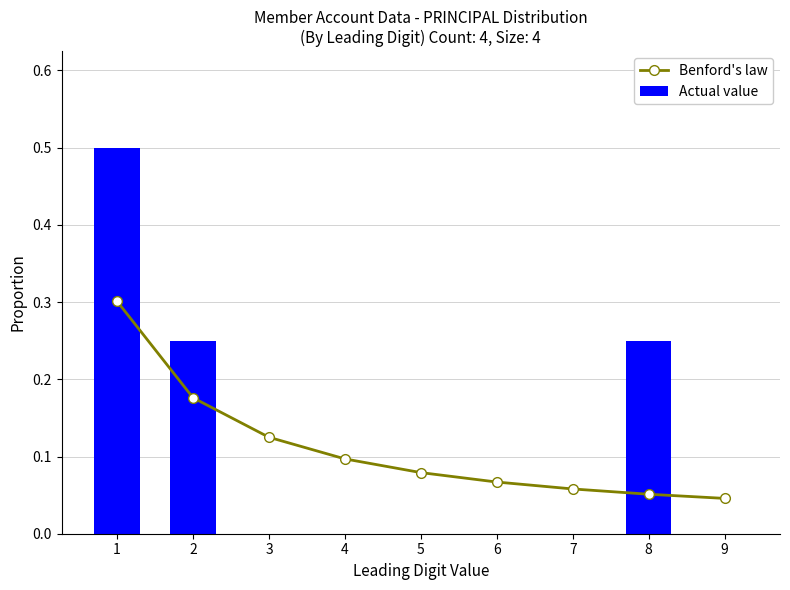

Where is Actual value nearest to the value 0?

3